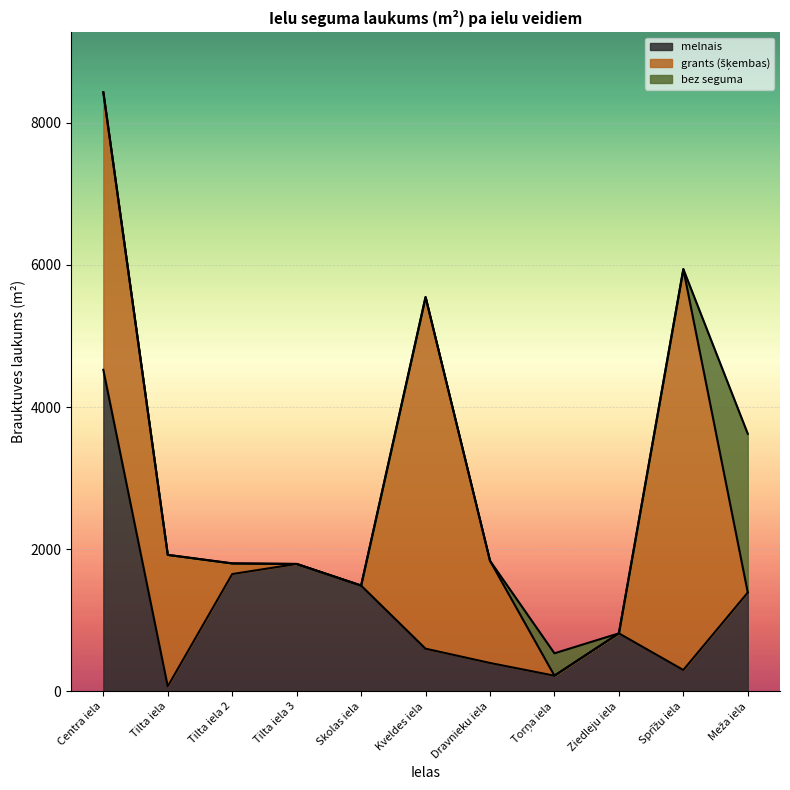

Between which two adjacent categories do melnais and grants (šķembas) first intersect?

Centra iela and Tilta iela